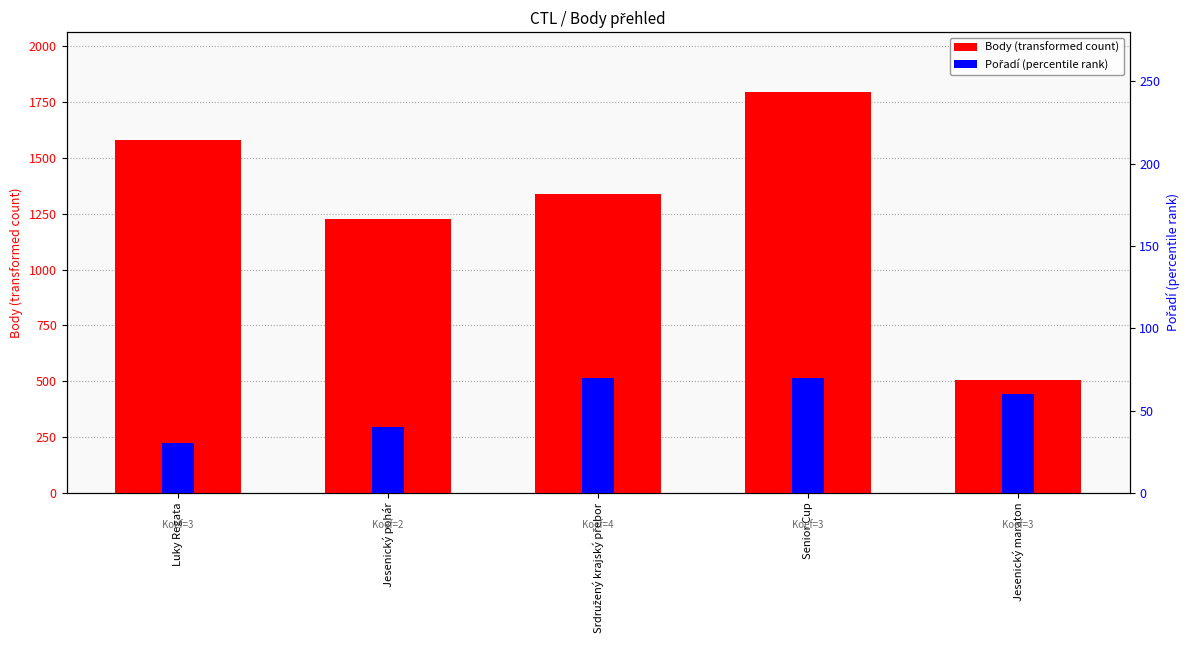

Is it true that Pořadí equals 125 at Senior Cup?

False